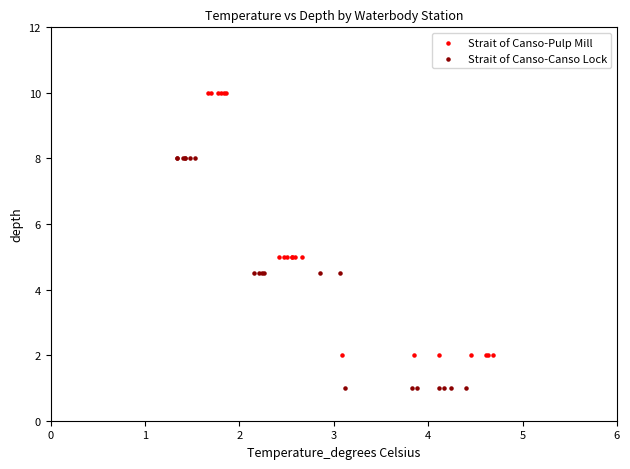

Which series reaches the maximum Y coordinate?

Strait of Canso-Pulp Mill